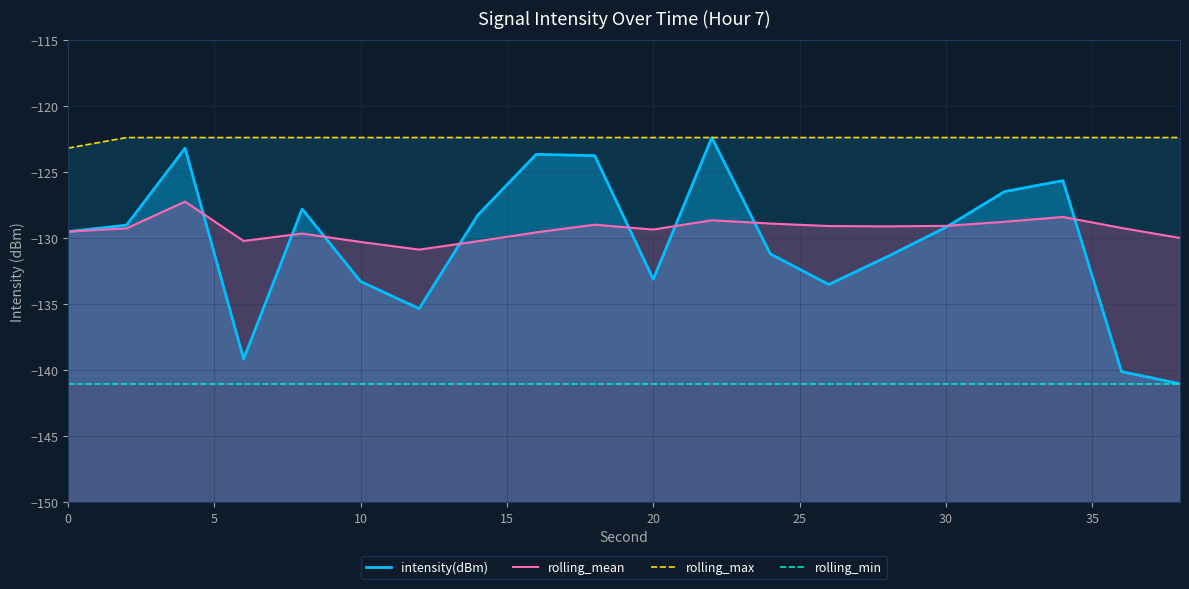

True or false: rolling_max has more than 1 interior local peaks.

False